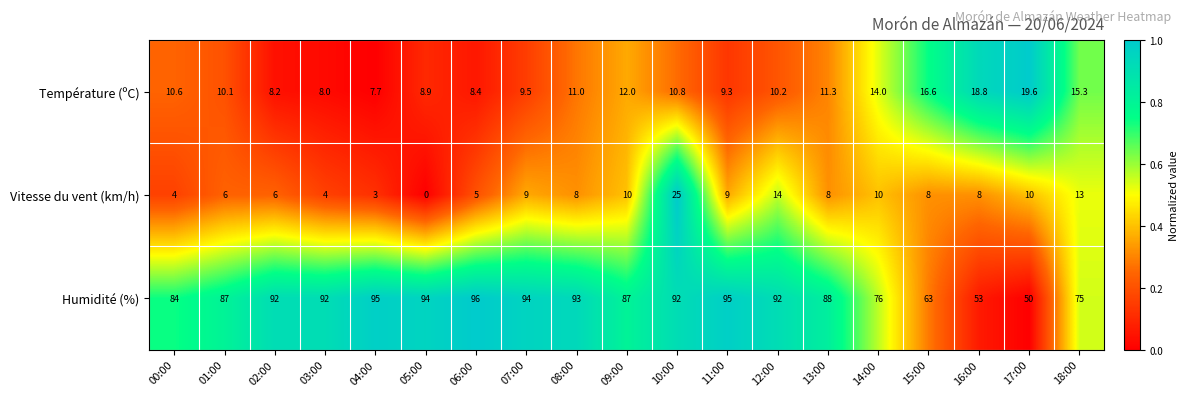

Which category has the lowest value across all series?

05:00